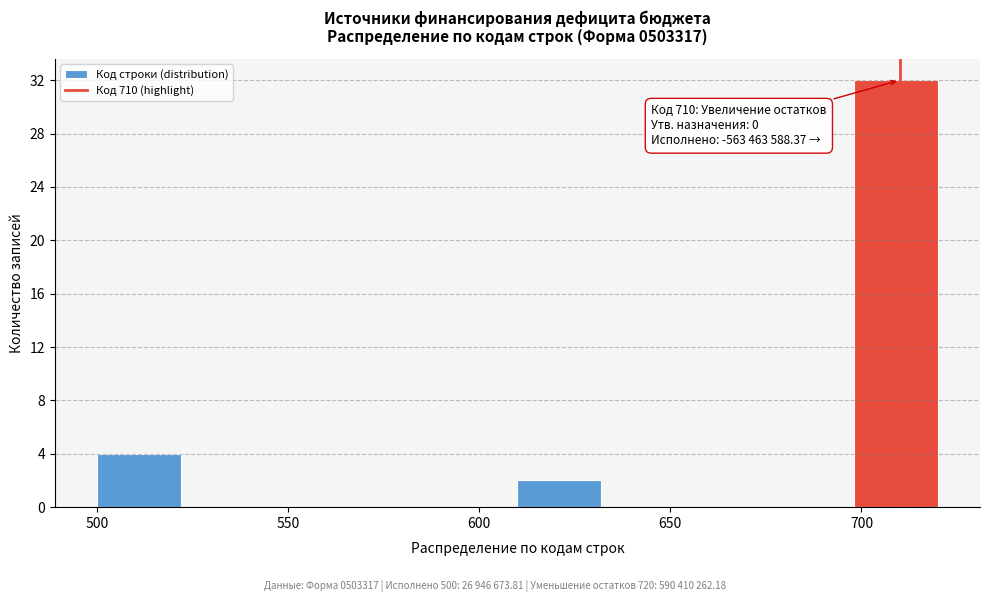

Which range on the x-axis has the tallest bar?

698 to 720